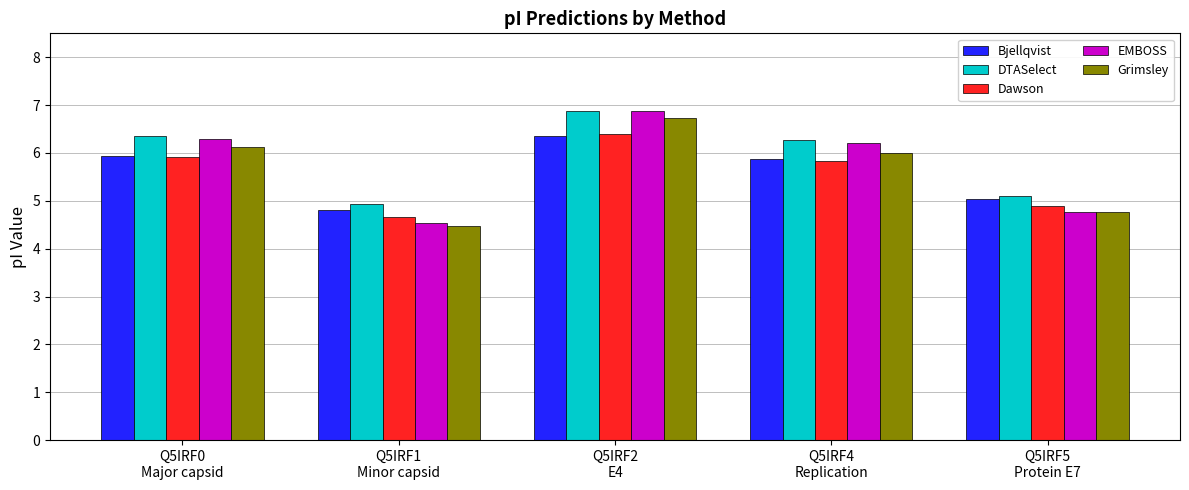

List the labels in order of EMBOSS value, smallest first.

Q5IRF1
Minor capsid, Q5IRF5
Protein E7, Q5IRF4
Replication, Q5IRF0
Major capsid, Q5IRF2
E4